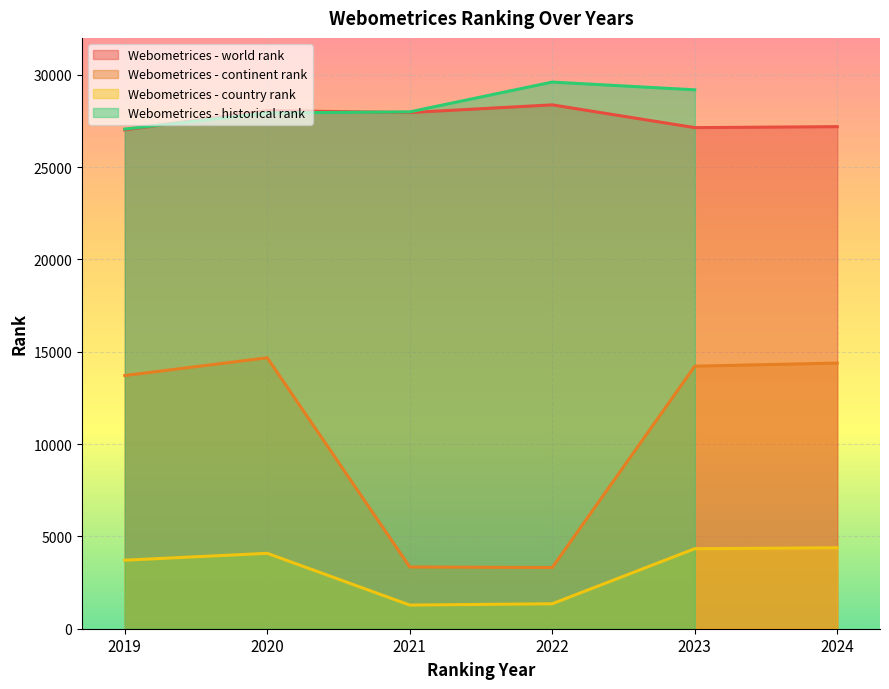

Which category has the highest value across all series?

2022